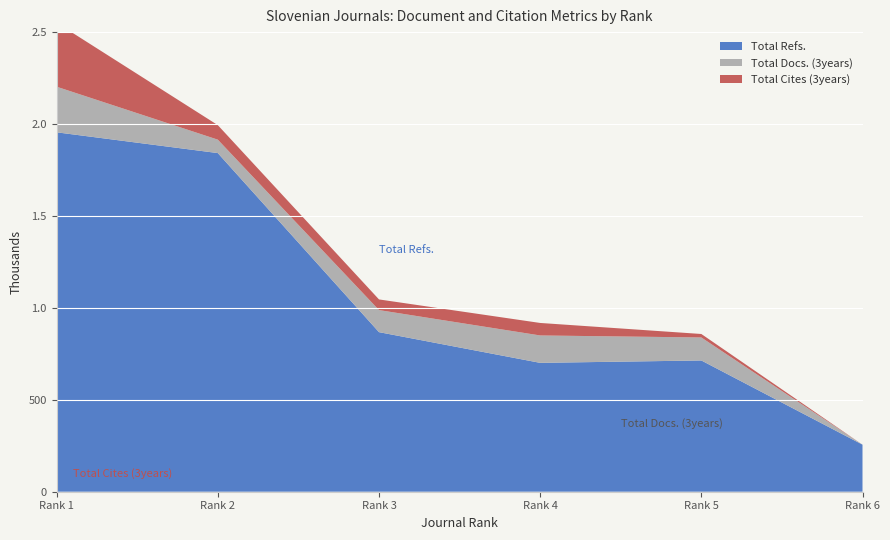

Reading right to left, list all the values displayed in this chart.

Total Docs. (3years): Rank 6=0	Rank 5=125	Rank 4=149	Rank 3=120	Rank 2=73	Rank 1=248
Total Refs.: Rank 6=256	Rank 5=714	Rank 4=701	Rank 3=868	Rank 2=1842	Rank 1=1955
Total Cites (3years): Rank 6=0	Rank 5=19	Rank 4=68	Rank 3=58	Rank 2=79	Rank 1=348